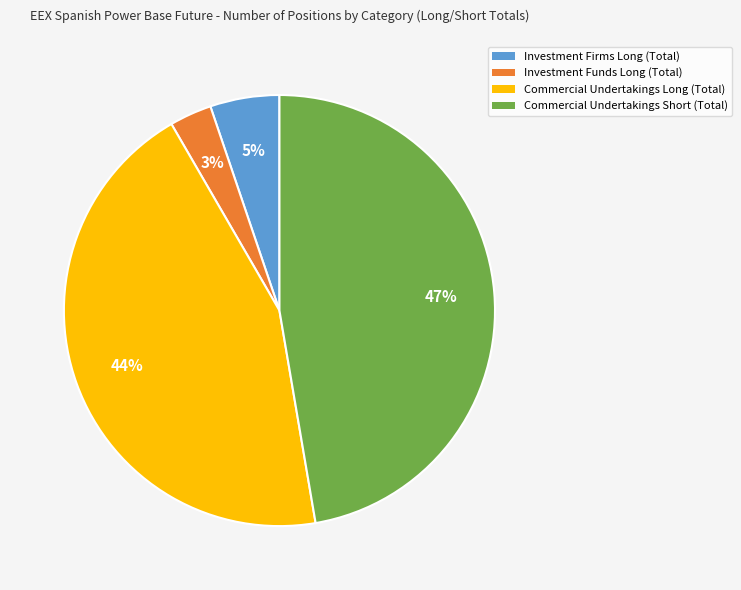

Which category has the biggest portion of the pie?

Commercial Undertakings Short (Total)